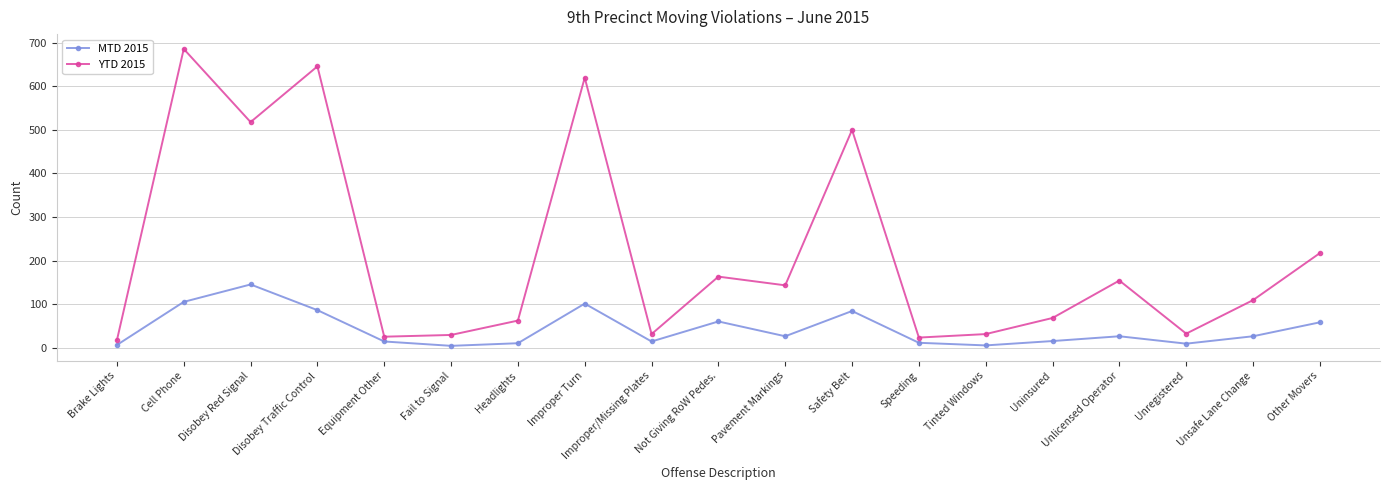

True or false: MTD 2015 and YTD 2015 cross at least once.

False